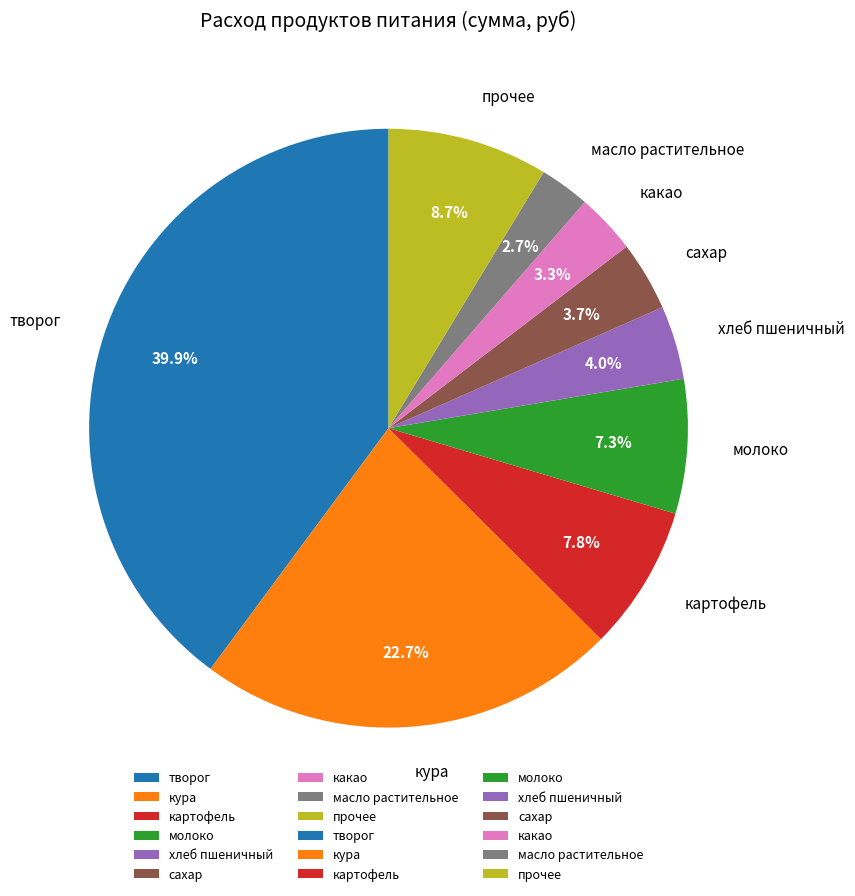

Approximately how many times larger is the value at масло растительное compared to картофель?

0.3